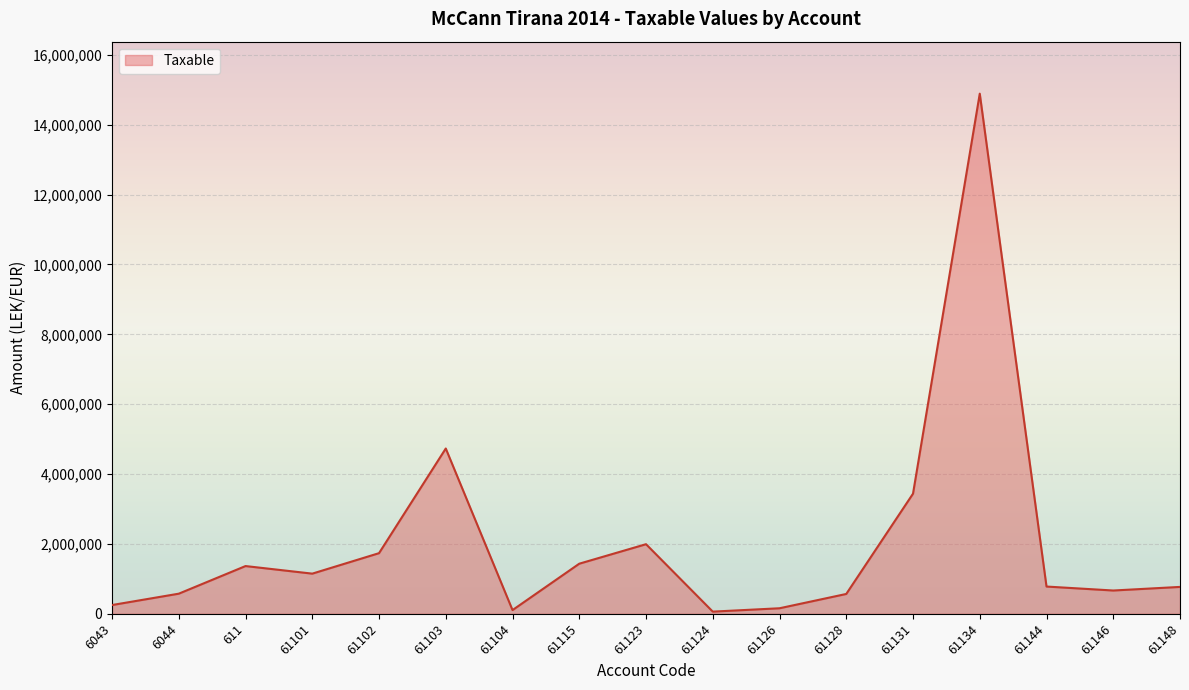

What is the difference between the maximum and minimum values?

14826046.6